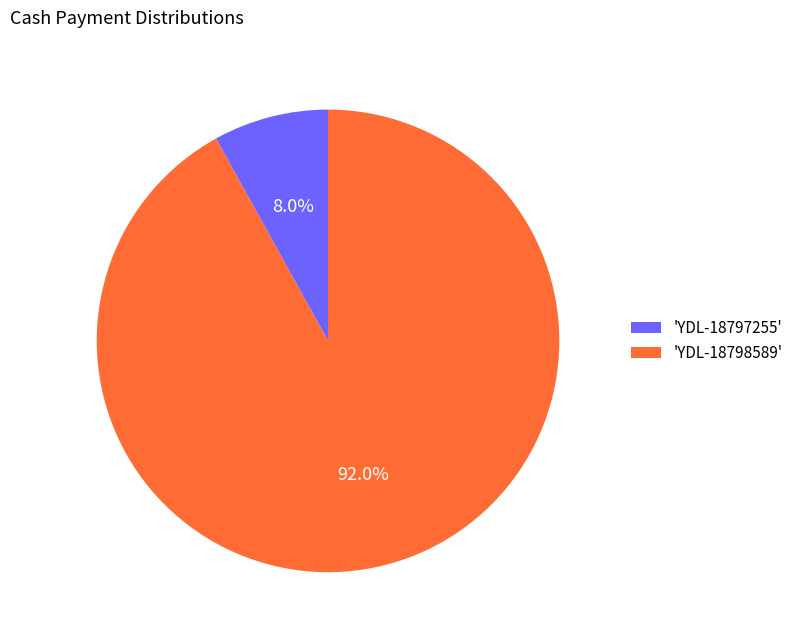

What is the total percentage of 'YDL-18798589' and 'YDL-18797255'?

100.0%